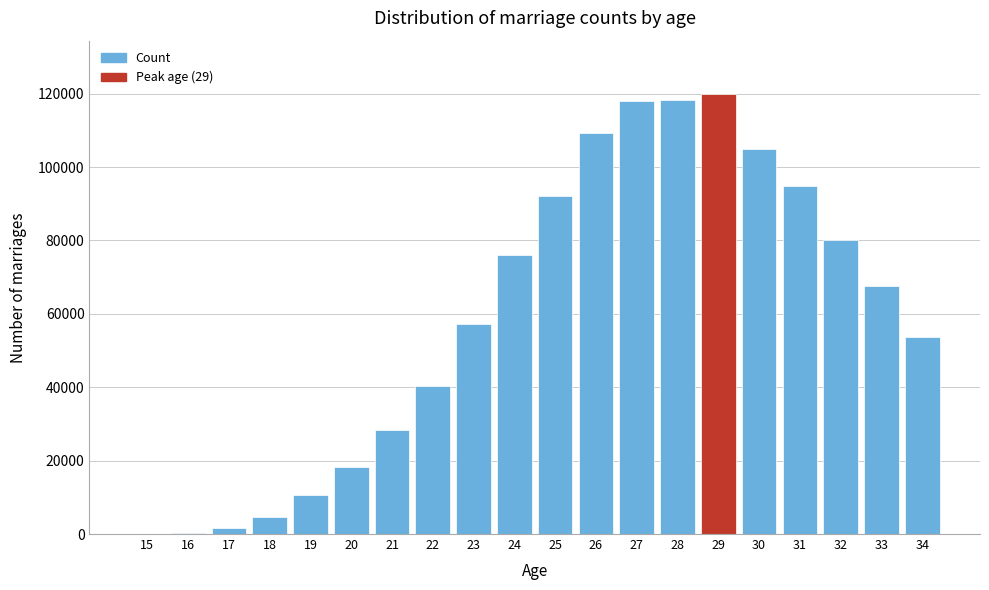

What is the maximum value shown in the chart?

120029